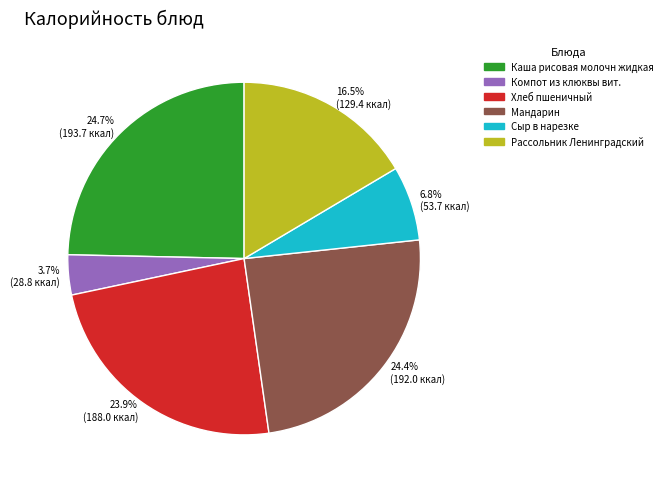

Combined, what portion of the pie is Мандарин and Компот из клюквы вит.?

28.1%